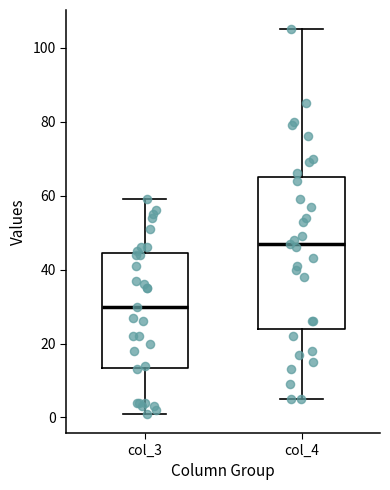

Reading left to right, transcribe this box plot: for each box, give where its median line is, the range the box spans, and where its two whiskers end, as read against the y-axis. The values are not printed on the chart, so give them approximately, as read against the axis.

col_3: median 30, box 14 to 44, whiskers 2 to 60
col_4: median 48, box 24 to 66, whiskers 6 to 106